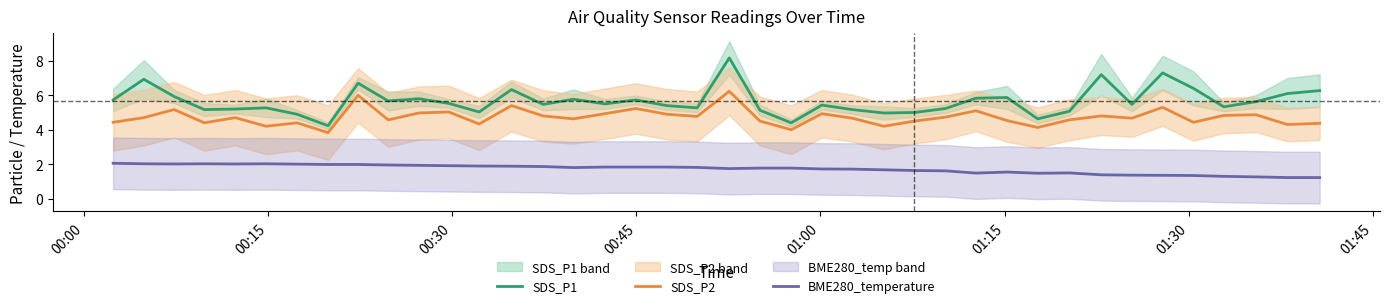

True or false: SDS_P1 and BME280_temperature intersect in this chart.

False